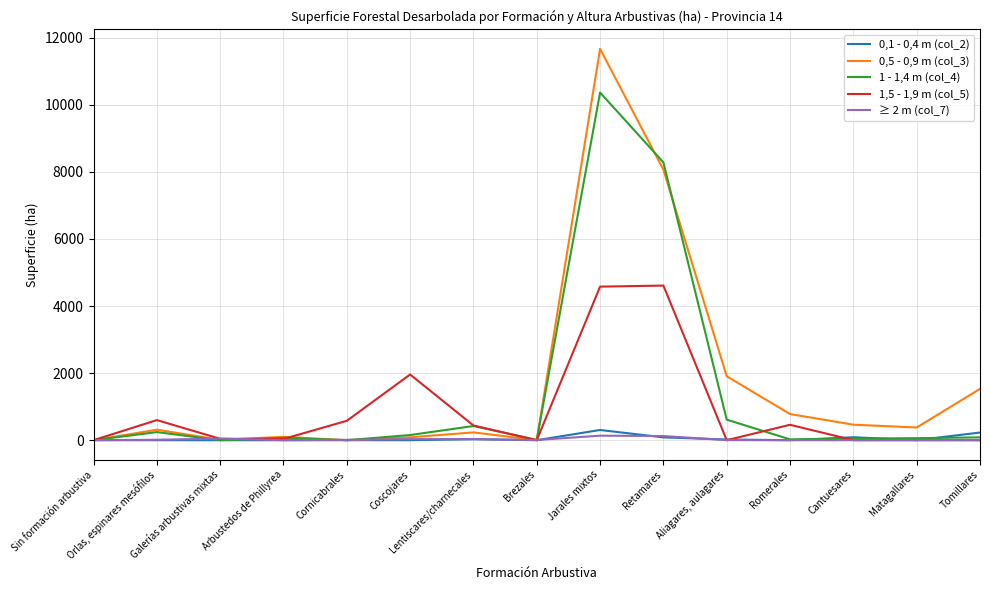

What is the greatest value displayed?

11668.8